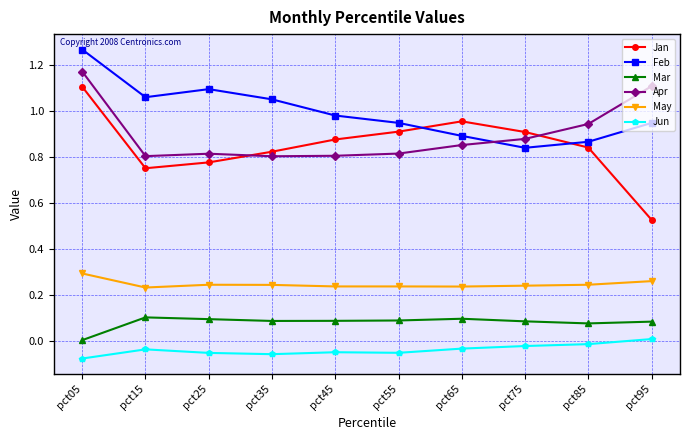

Is this an area chart (filled region under the line)?

No